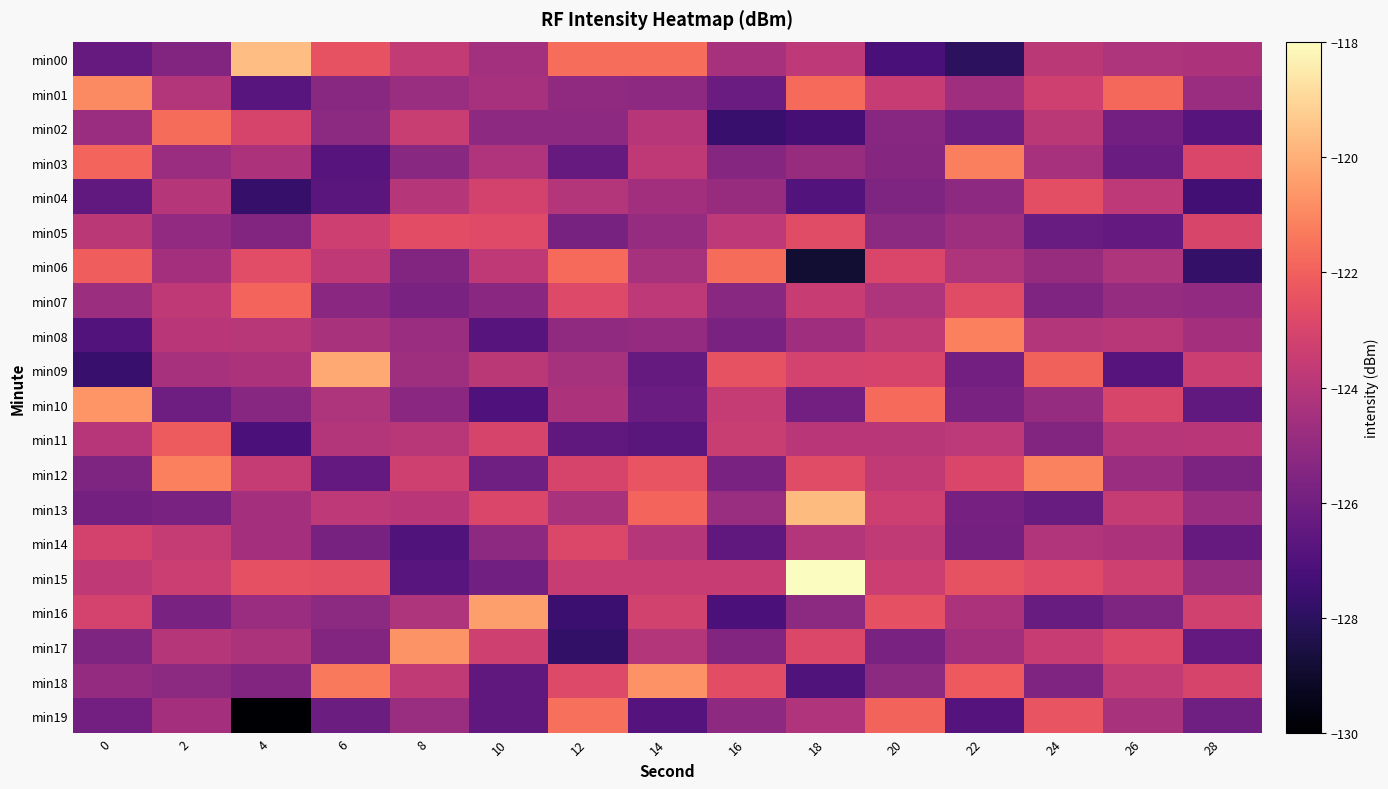

How many series are shown in this chart?

20